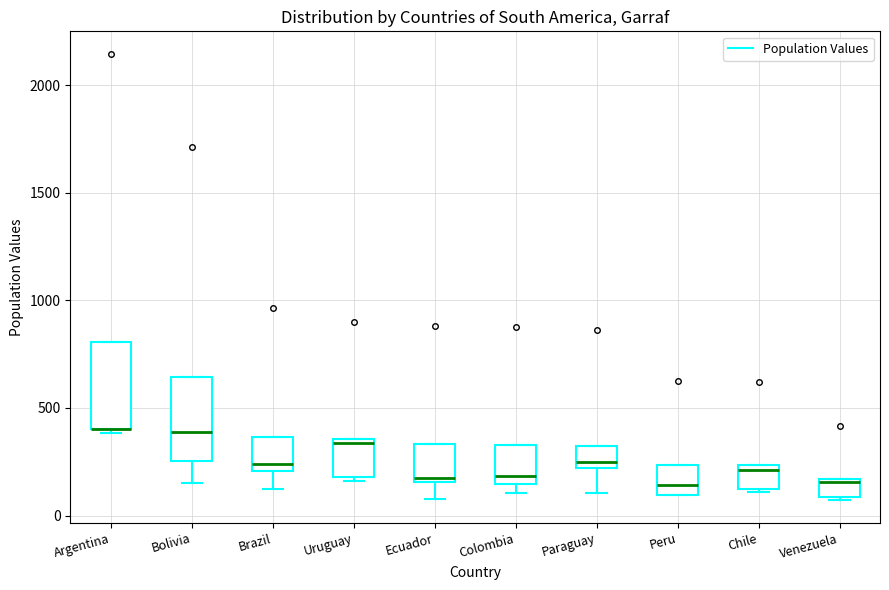

Reading left to right, read every box against the y-axis: the position of its median line, the range the box covers, and the ends of its whiskers. The values are not printed on the chart, so give them approximately, as read against the axis.

Argentina: median 400 (drawn on the box's lower edge), box 400 to 800, whiskers 400 (just below the box's lower edge) to 800
Bolivia: median 400, box 250 to 650, whiskers 150 to 650
Brazil: median 250, box 200 to 350, whiskers 100 to 350
Uruguay: median 350 (just below the box's upper edge), box 200 to 350, whiskers 150 to 350
Ecuador: median 150, box 150 to 350, whiskers 100 to 350
Colombia: median 200, box 150 to 350, whiskers 100 to 350
Paraguay: median 250, box 200 to 300, whiskers 100 to 300
Peru: median 150, box 100 to 250, whiskers 100 to 250
Chile: median 200, box 100 to 250, whiskers 100 to 250
Venezuela: median 150, box 100 to 150, whiskers 50 to 150